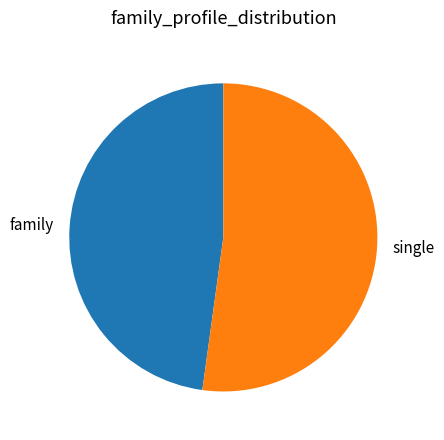

What is the largest slice in the pie chart?

single